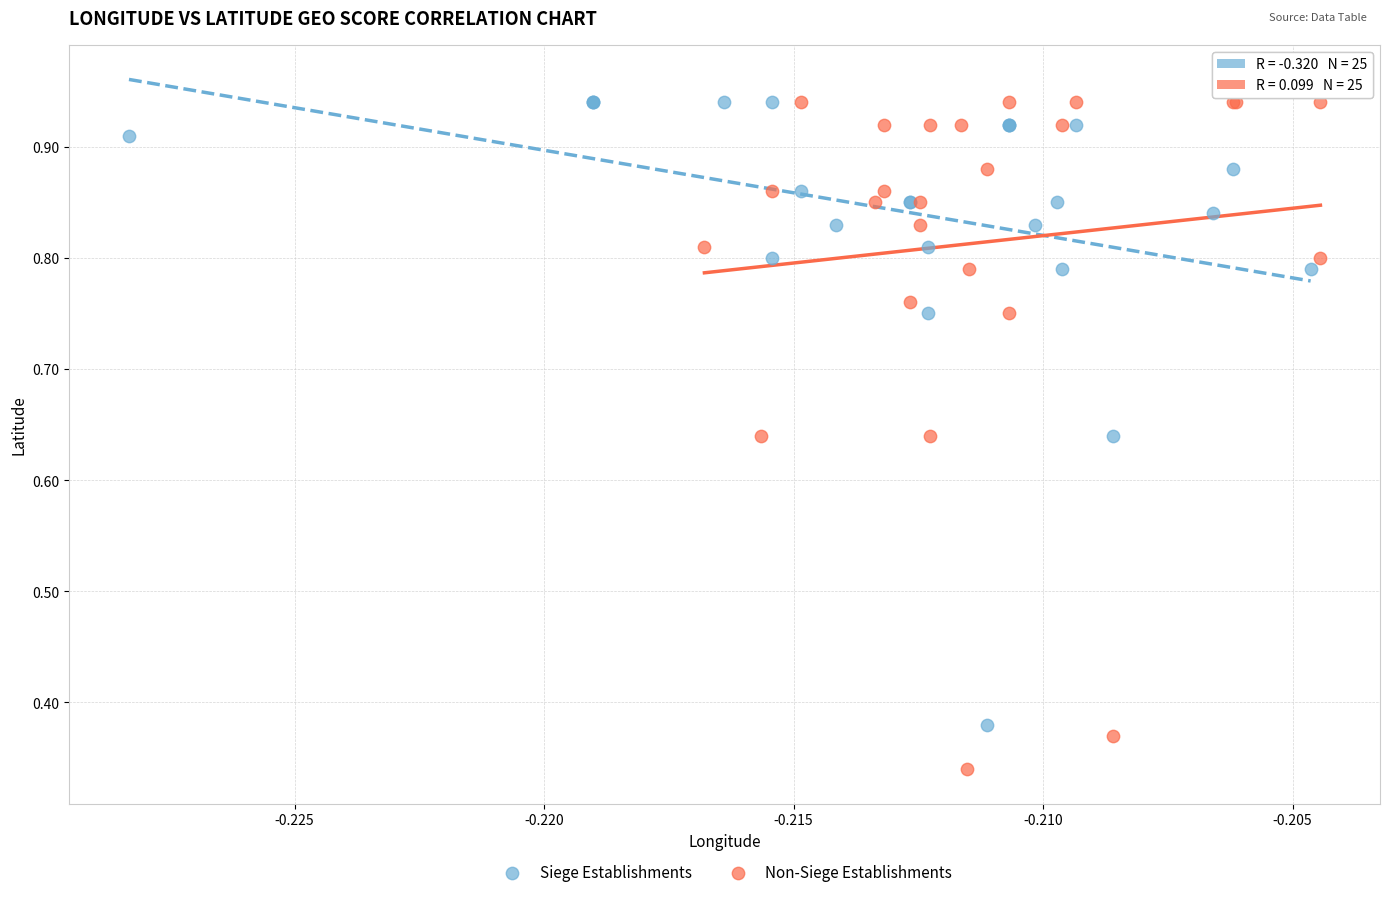

Which series has the widest spread of Y values?

Non-Siege Establishments